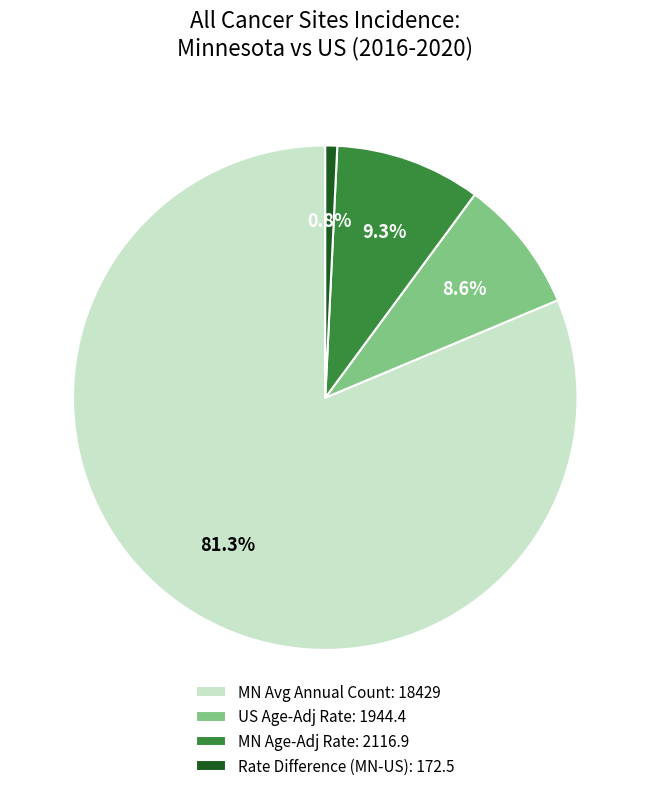

Approximately how many times larger is the value at MN Avg Annual Count: 18429 compared to US Age-Adj Rate: 1944.4?

9.5